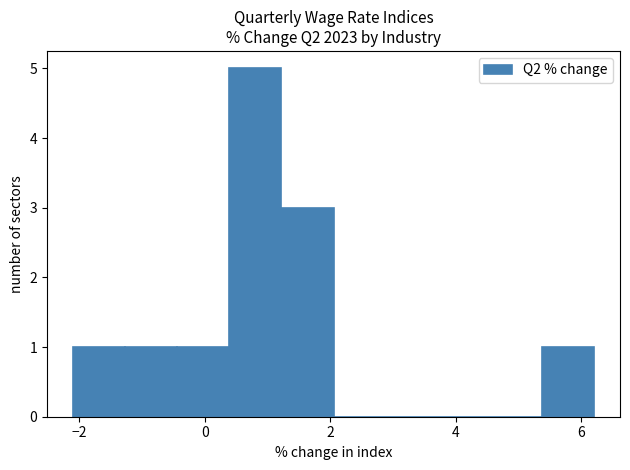

Reading left to right, transcribe this chart: for each bar, give the range it covers on the x-axis and its height. Neither the bar edges nor the heights are printed on the chart, so give them approximately, as read against the axes.

-2.0 to -1.2: 1
-1.2 to -0.4: 1
-0.4 to 0.4: 1
0.4 to 1.2: 5
1.2 to 2.0: 3
2.0 to 2.8: 0
2.8 to 3.8: 0
3.8 to 4.6: 0
4.6 to 5.4: 0
5.4 to 6.2: 1